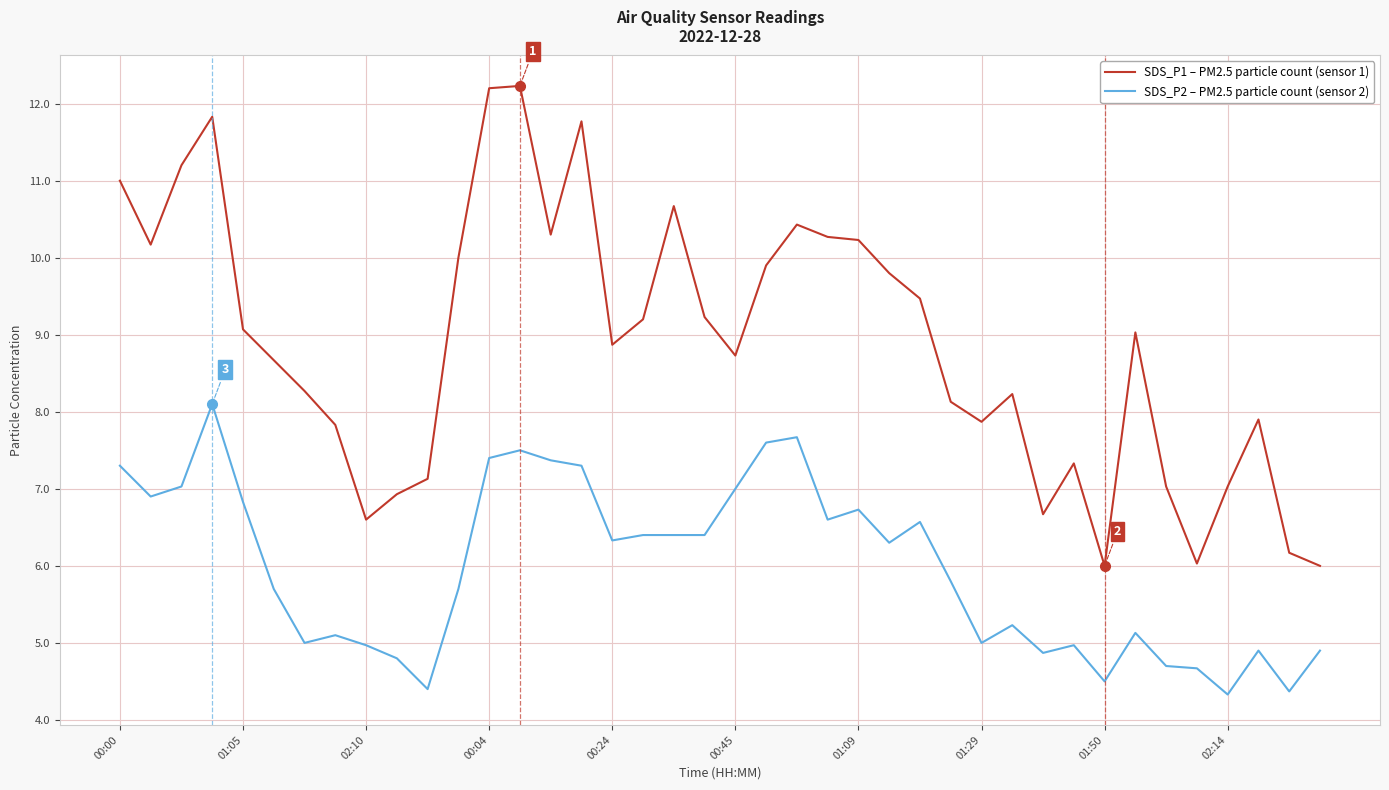

Which series has the largest total across all categories?

SDS_P1 – PM2.5 particle count (sensor 1)